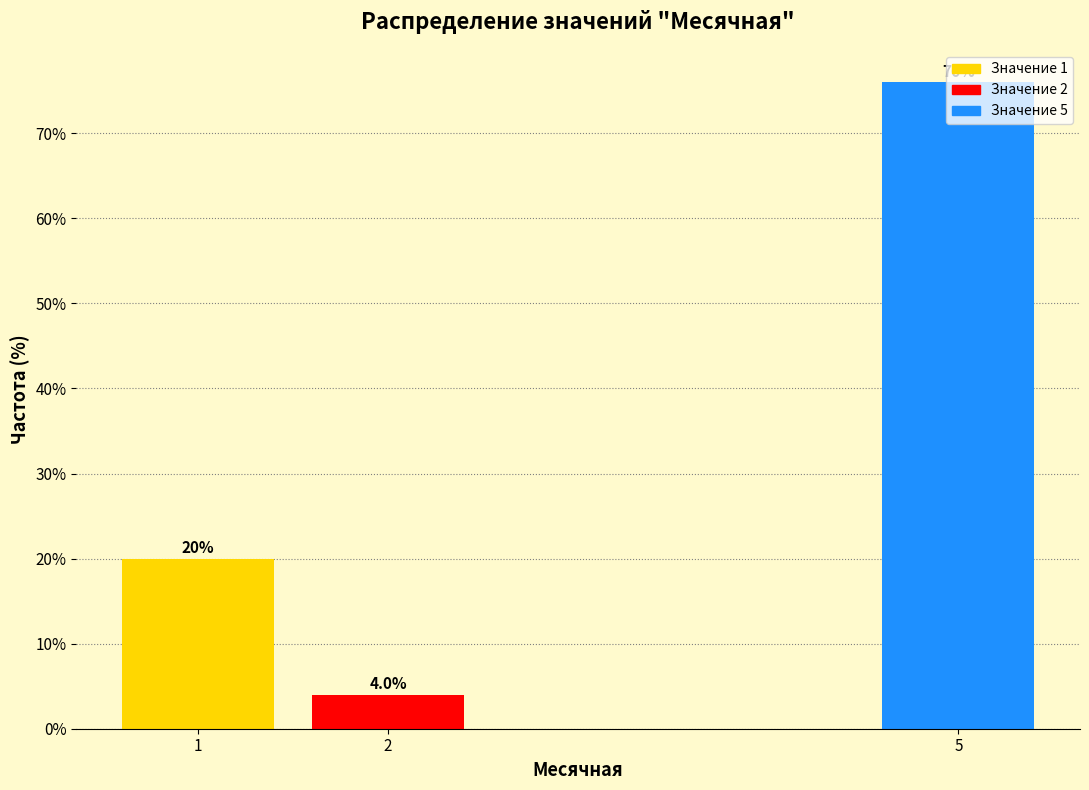

Rank the categories by value from lowest to highest.

2, 1, 5